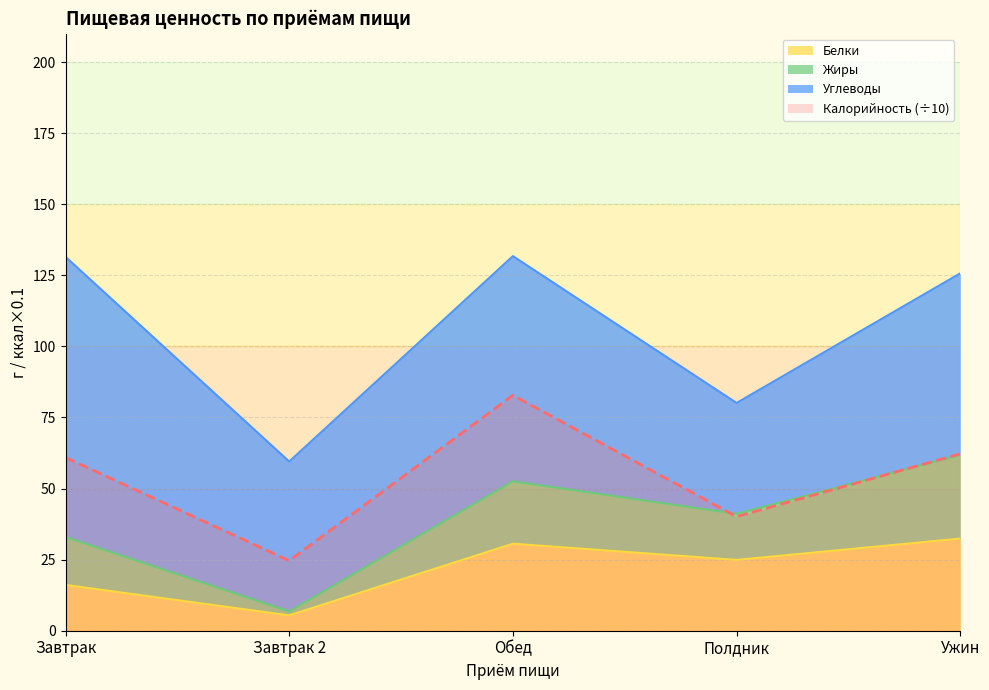

Which series has the largest total across all categories?

Калорийность